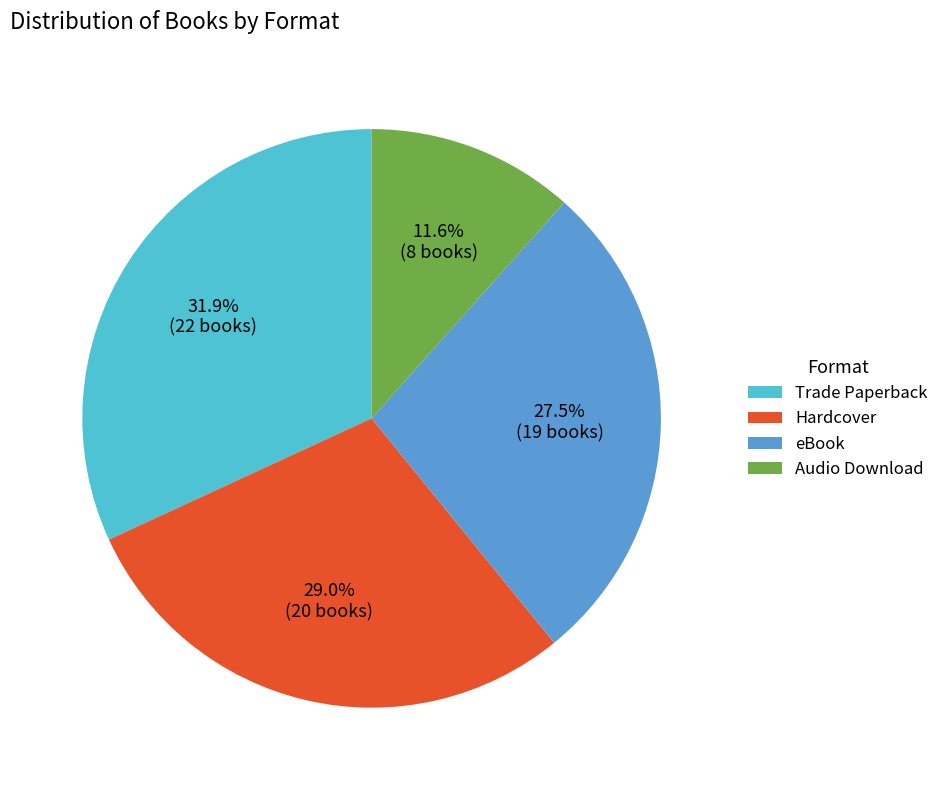

Does Audio Download represent more than half of the total?

No